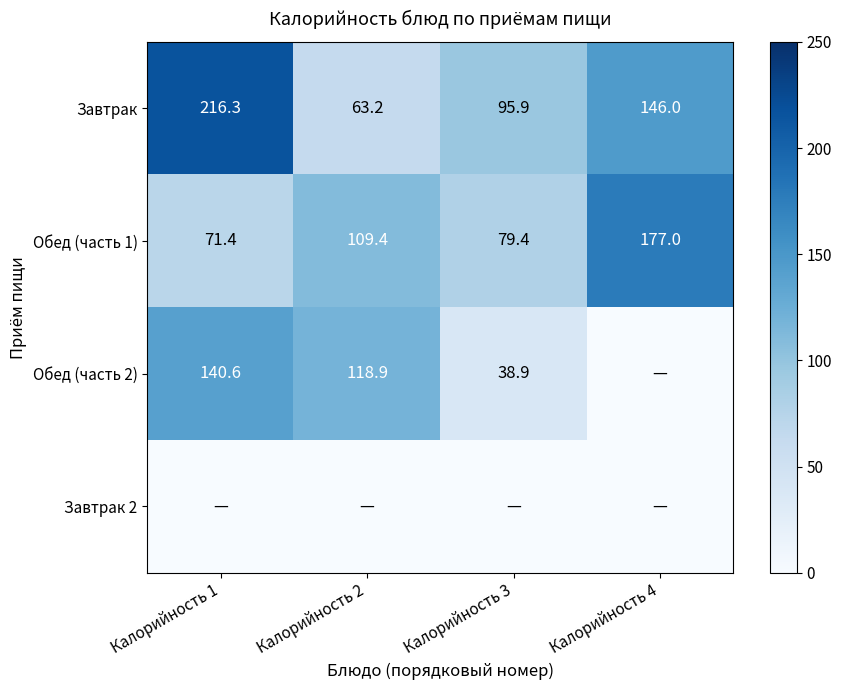

True or false: Завтрак has a value of 95.9 at Калорийность 3.

True